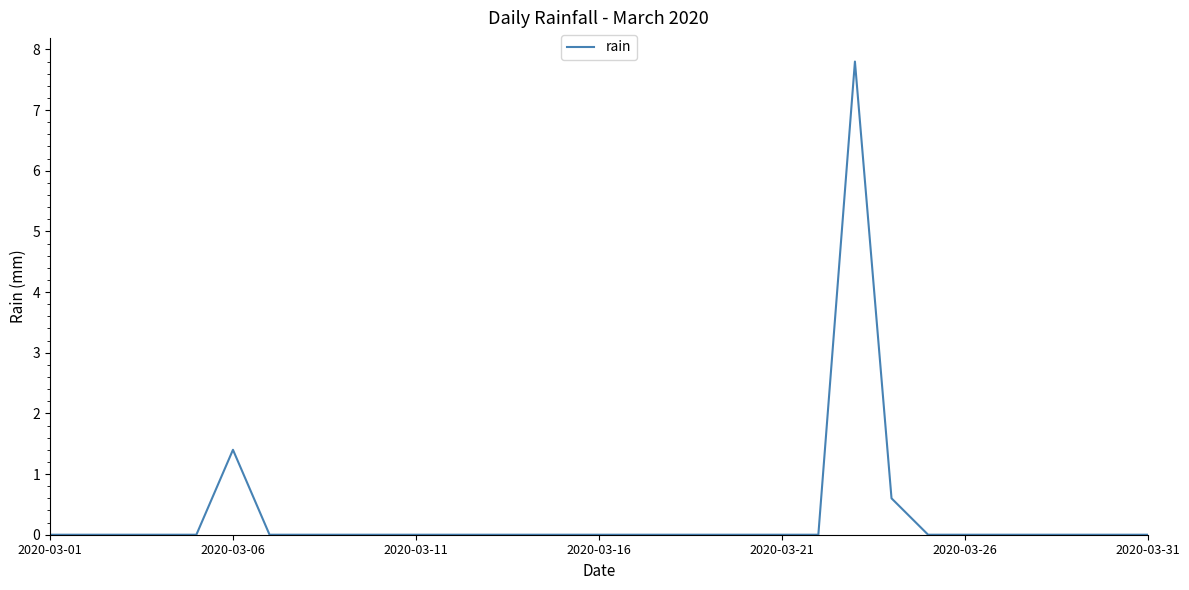

What is the difference between the maximum and minimum values?

7.8